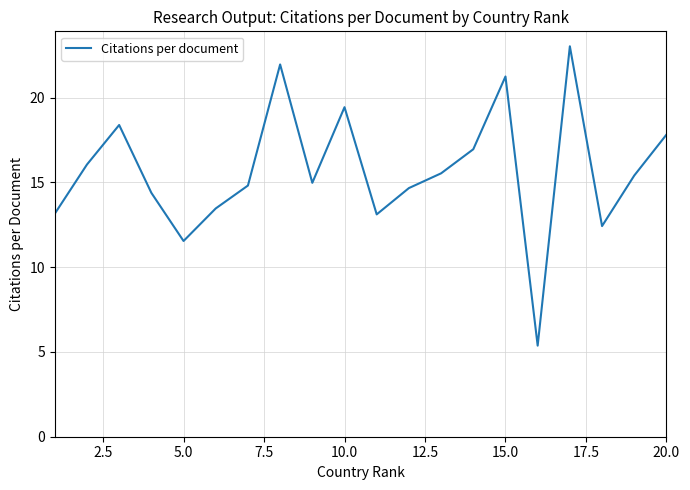

What is the smallest value displayed?

5.4